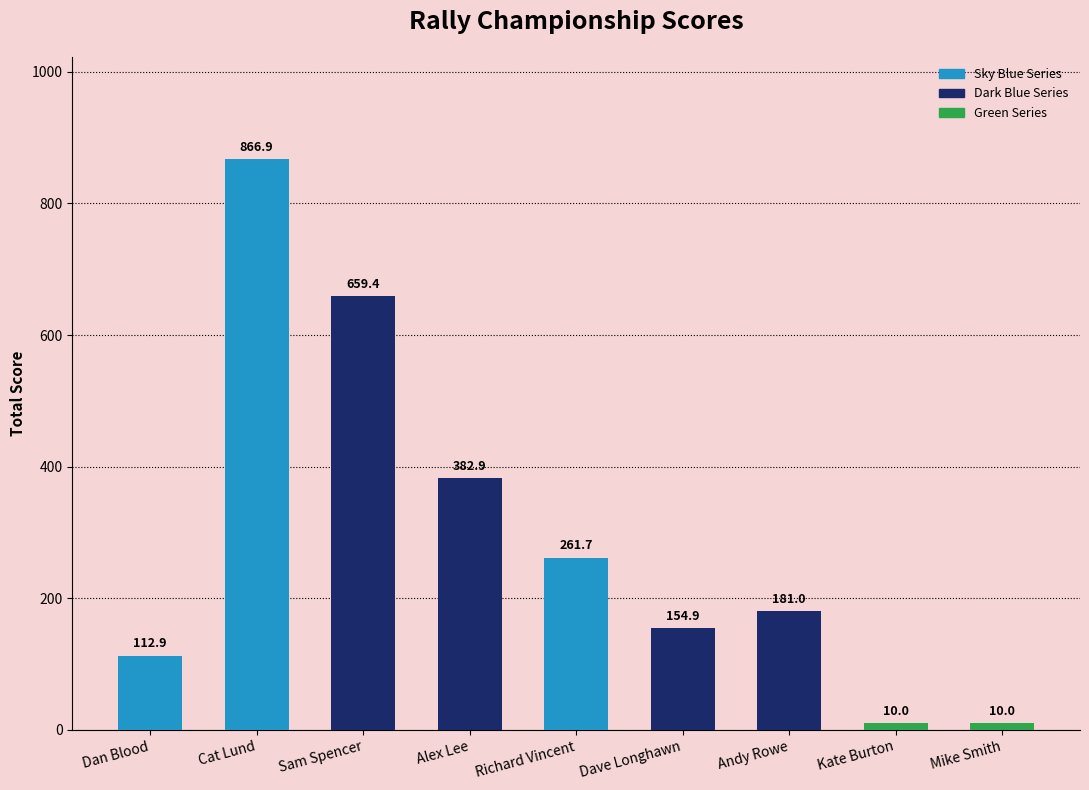

What is the sum of the values at Sam Spencer and Andy Rowe?

840.4